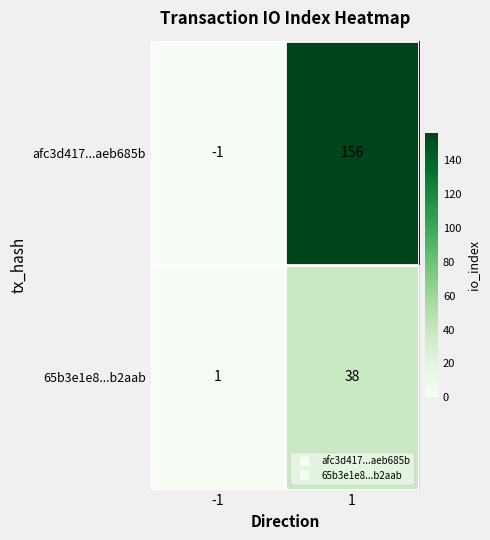

Which series has the widest spread of values?

afc3d417...aeb685b